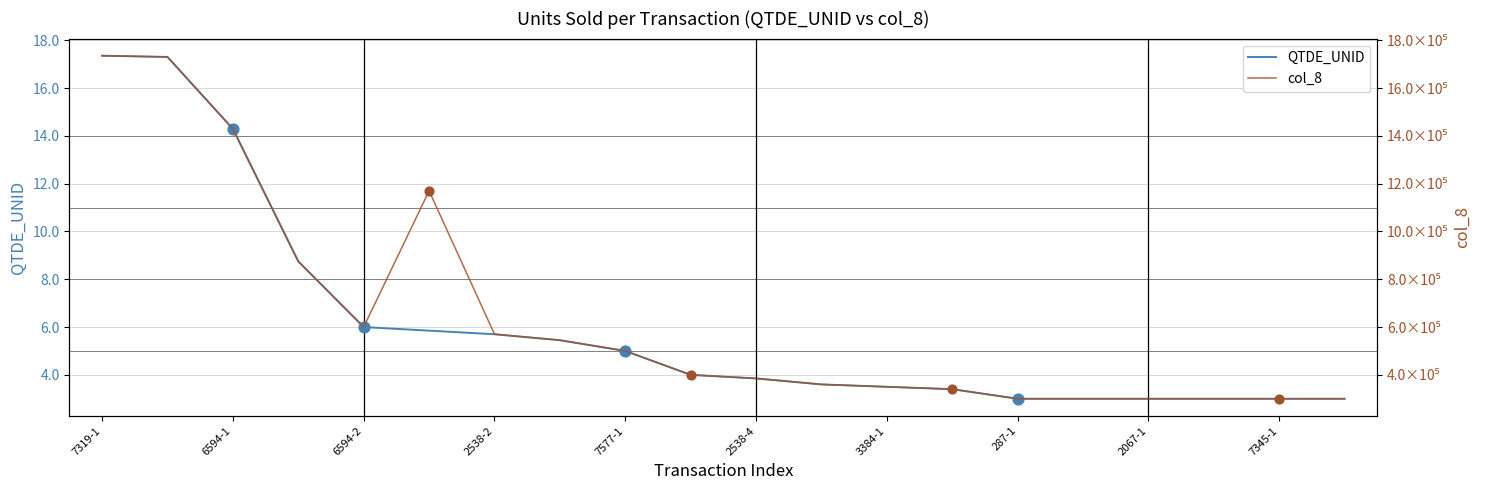

Which series has the largest total across all categories?

col_8